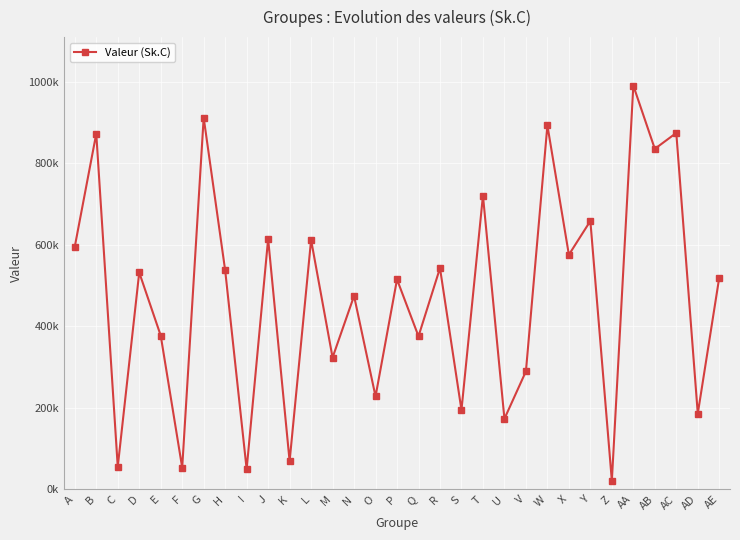

At which label does the data first exceed 519744?

A